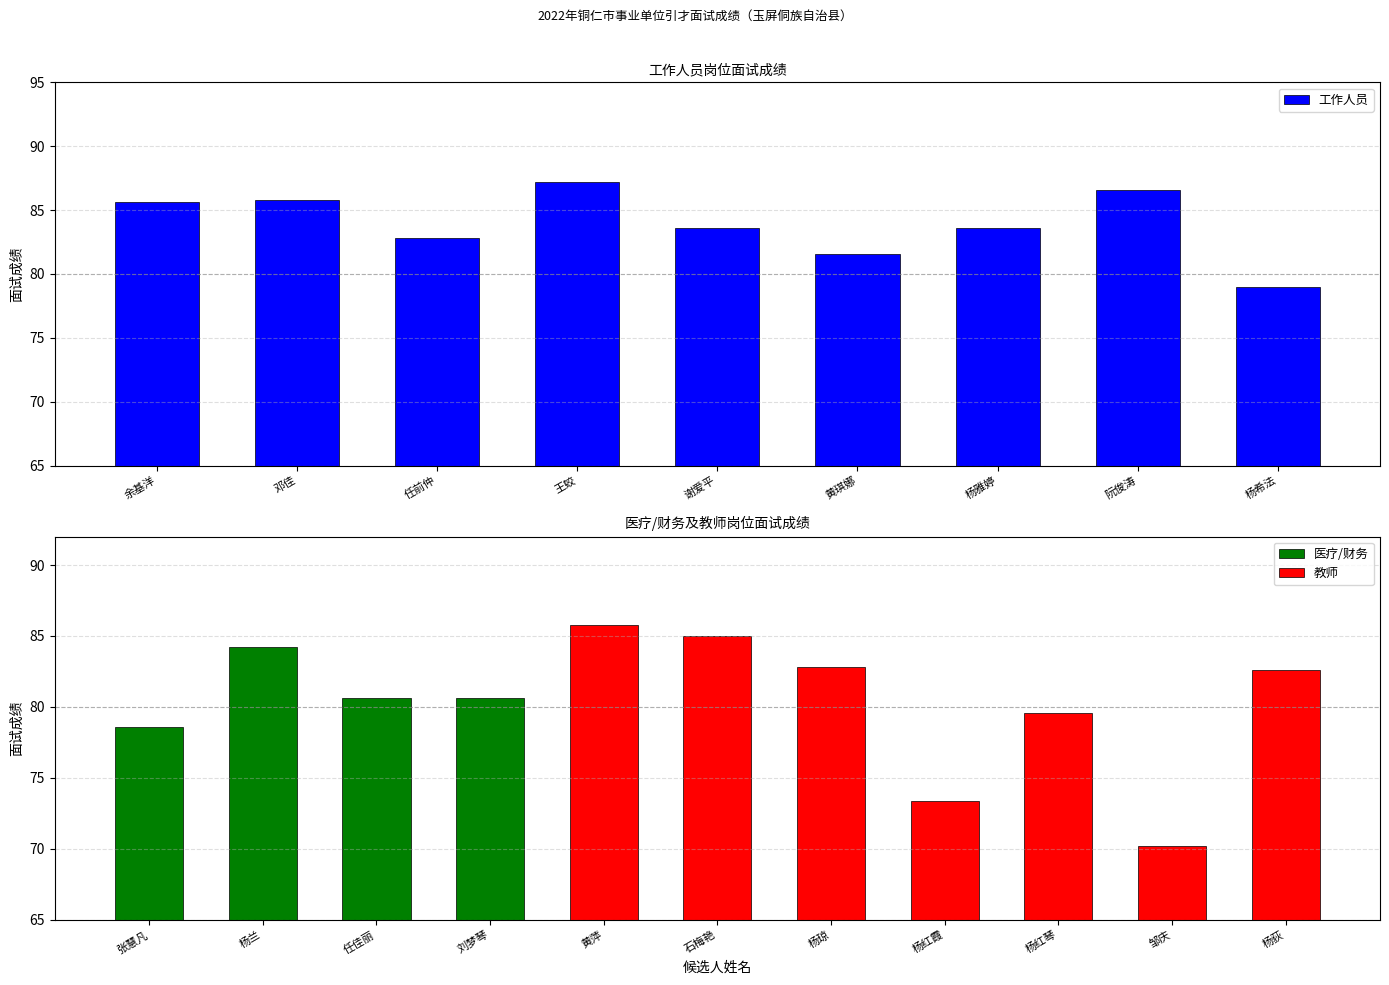

What is the approximate value of 工作人员 at 余基洋?

85.6